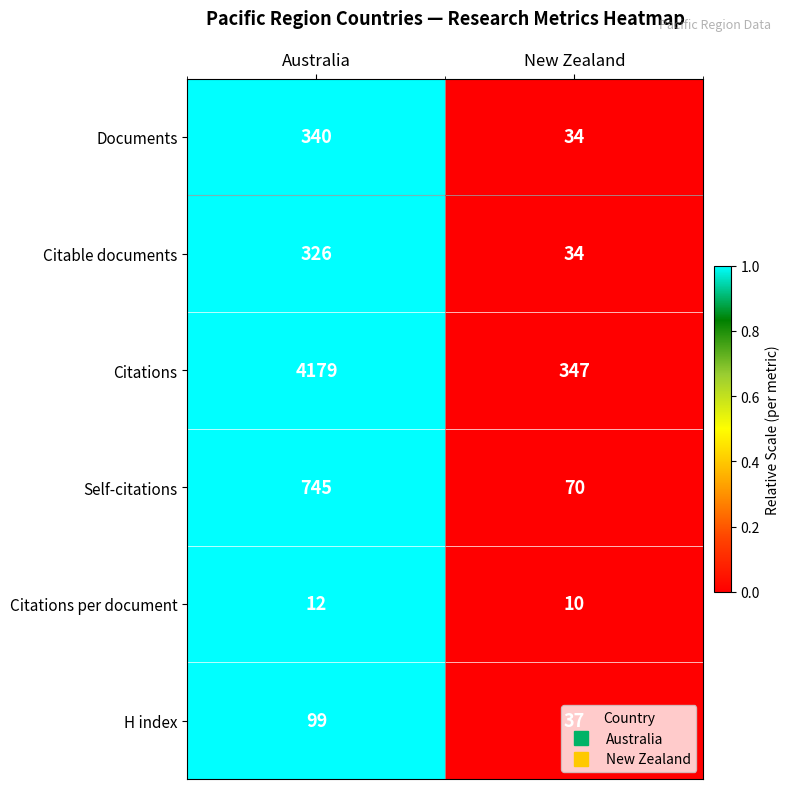

Rank the series by their maximum value, from lowest to highest.

Citations per document, H index, Citable documents, Documents, Self-citations, Citations